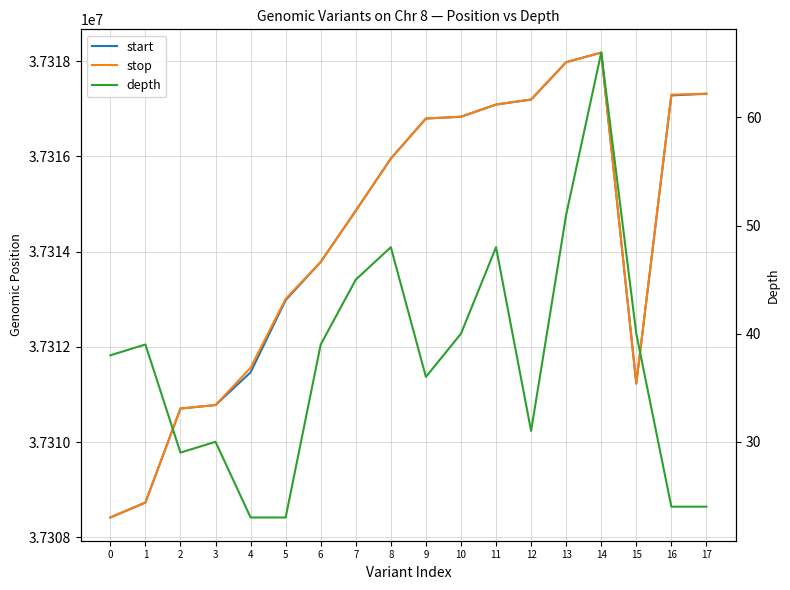

What is the sum of all start values?

671657544